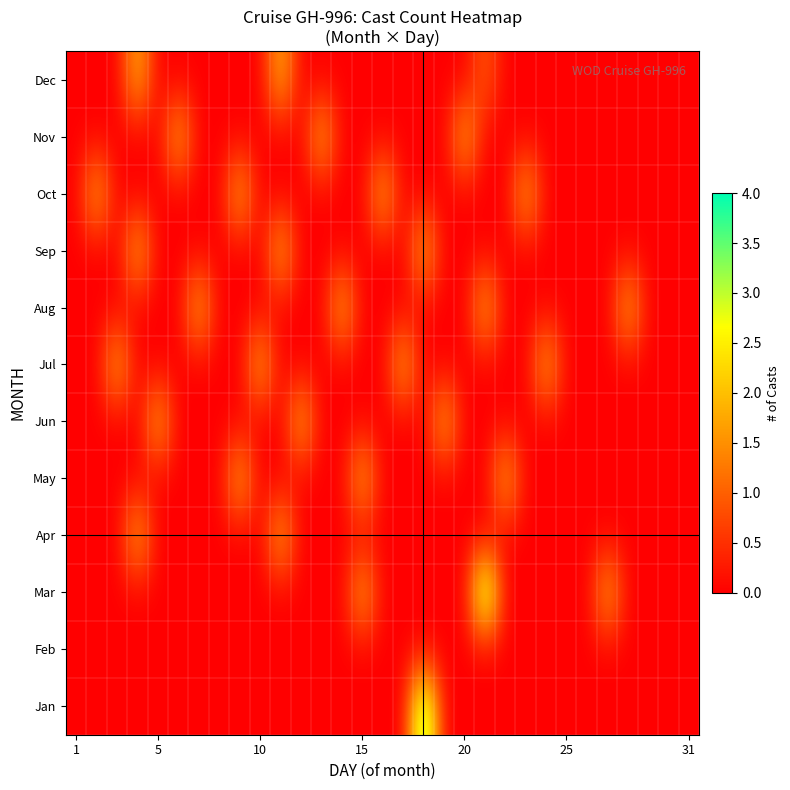

Which series has the widest spread of values?

Jan